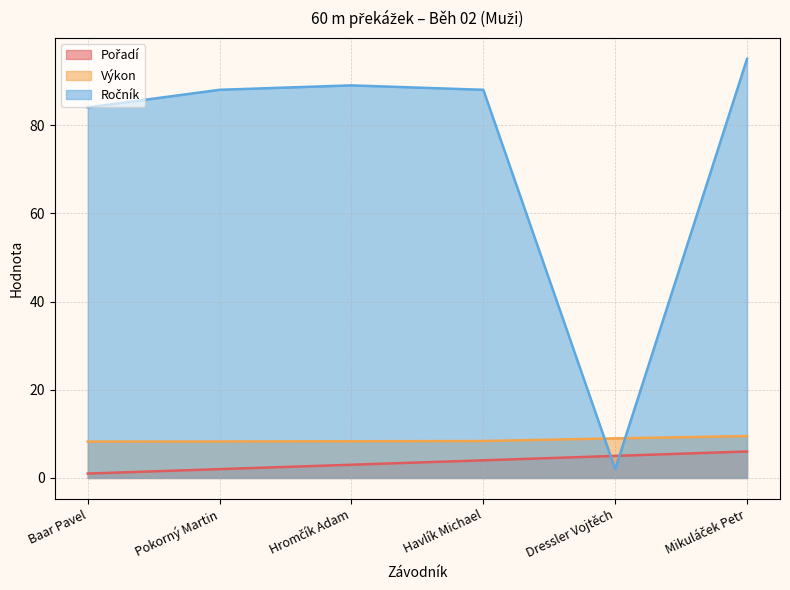

What is the label of the 1st point from the right?

Mikuláček Petr